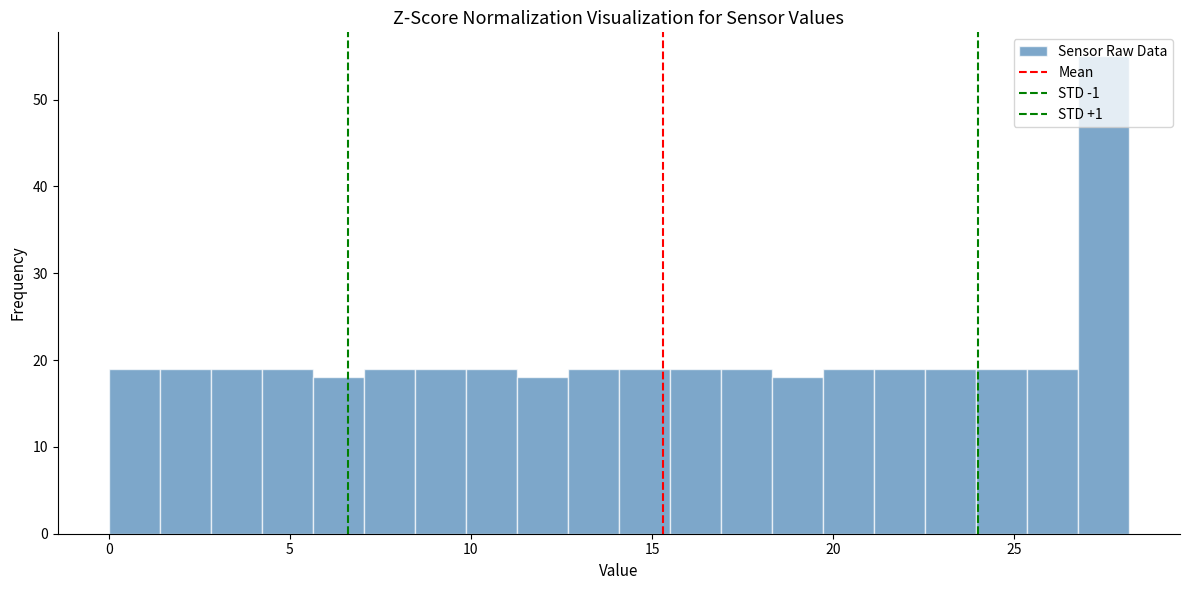

Around what value on the x-axis is the tallest bar? Give the approximate position of its centre, as read against the axis.

27.5